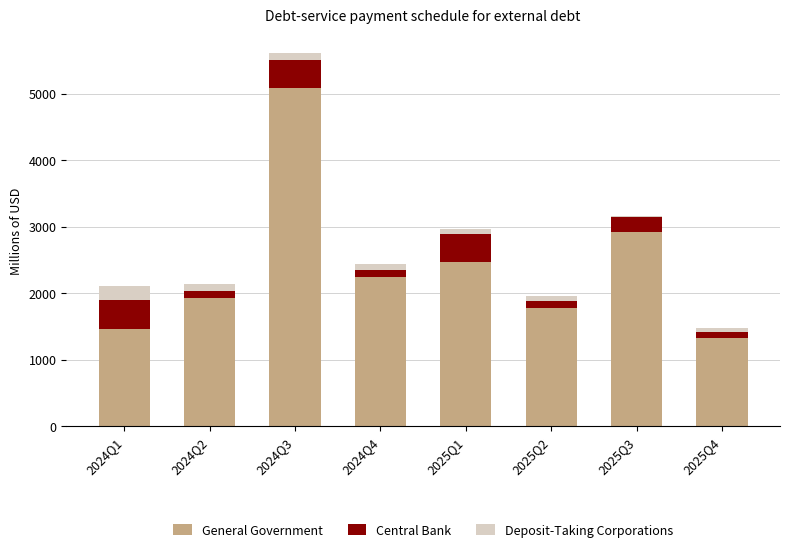

At which label does General Government reach its minimum?

2025Q4